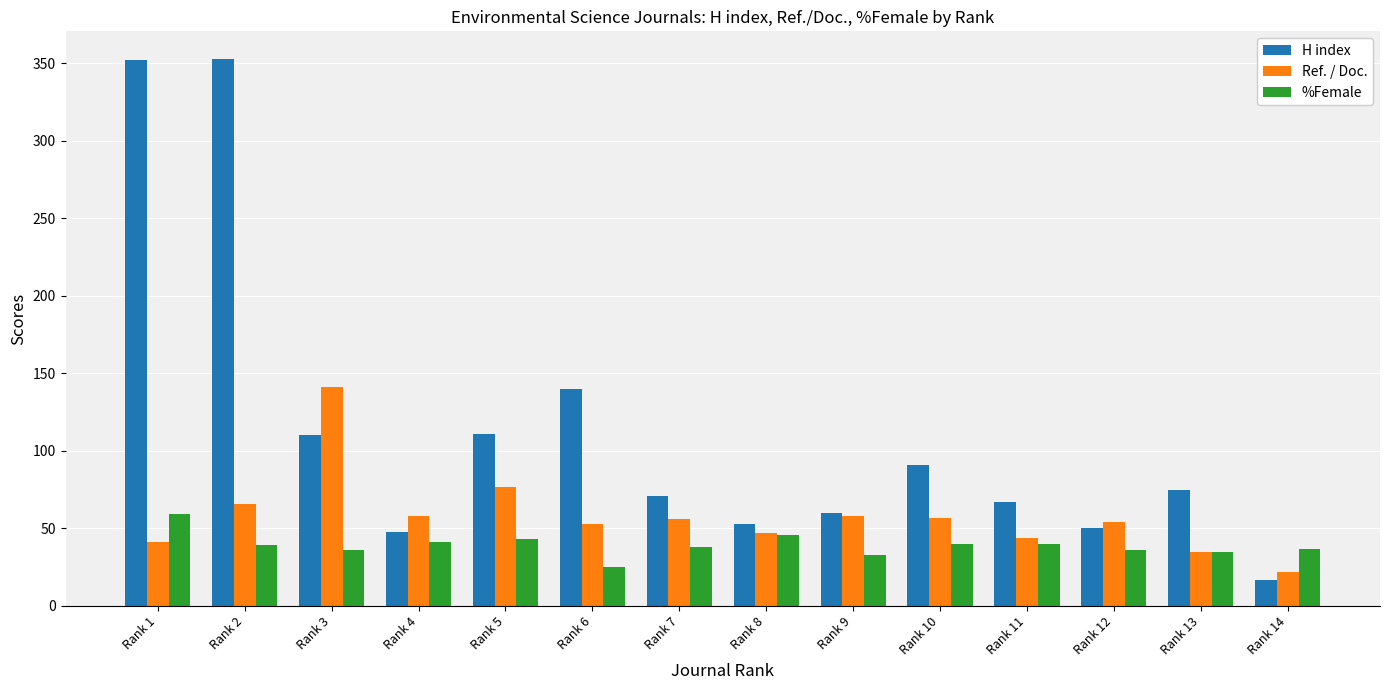

How many bars are there in each group?

3